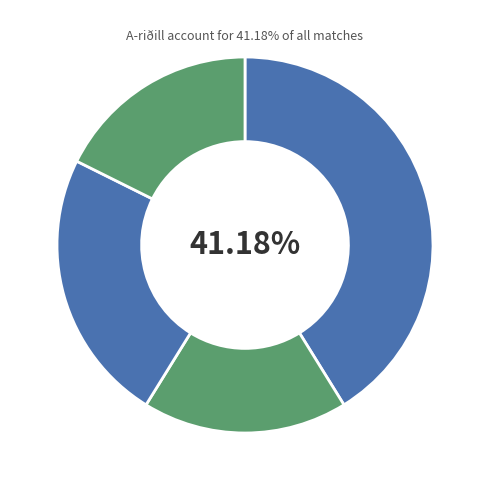

What is the largest slice in the pie chart?

A-riðill